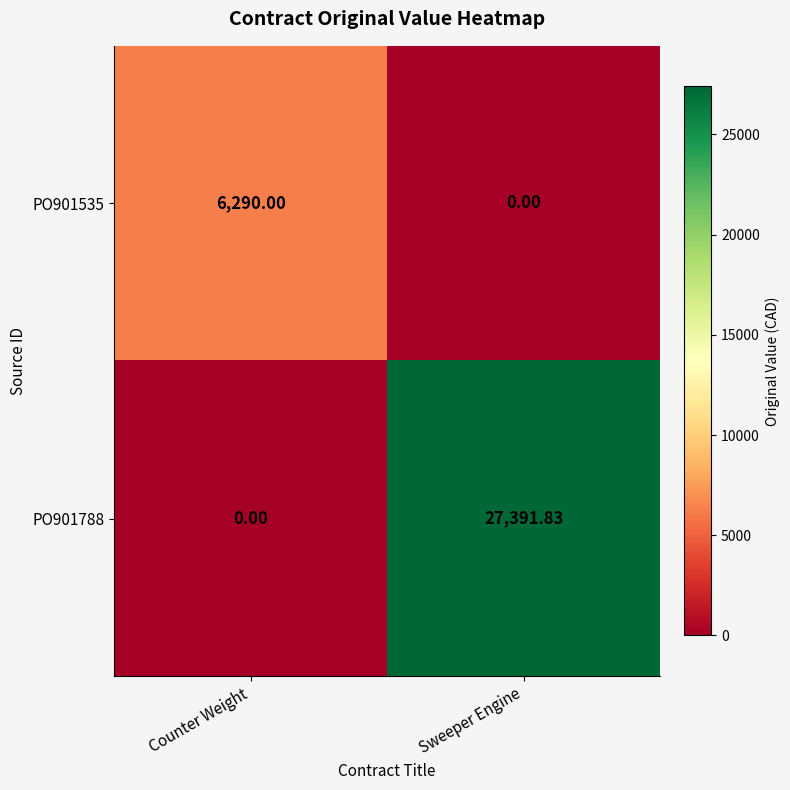

What is the difference between the highest and lowest values at Counter Weight?

6290.0